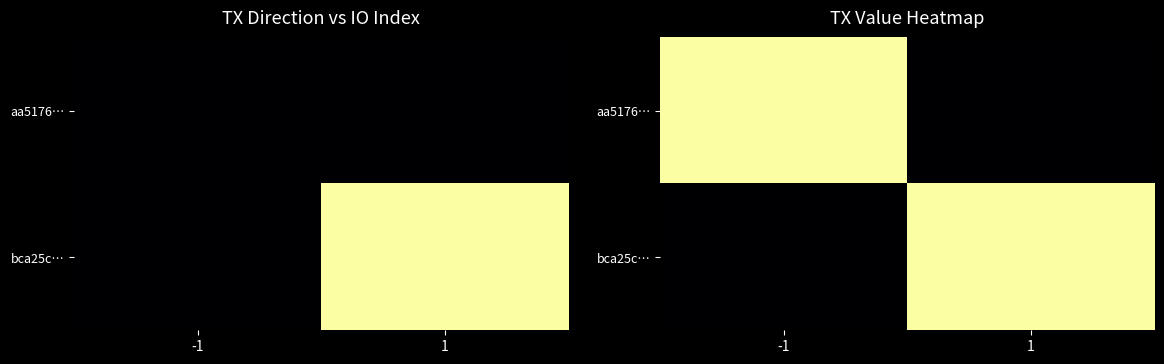

Is the value of aa5176… at -1 greater than the value of bca25c… at 1?

No